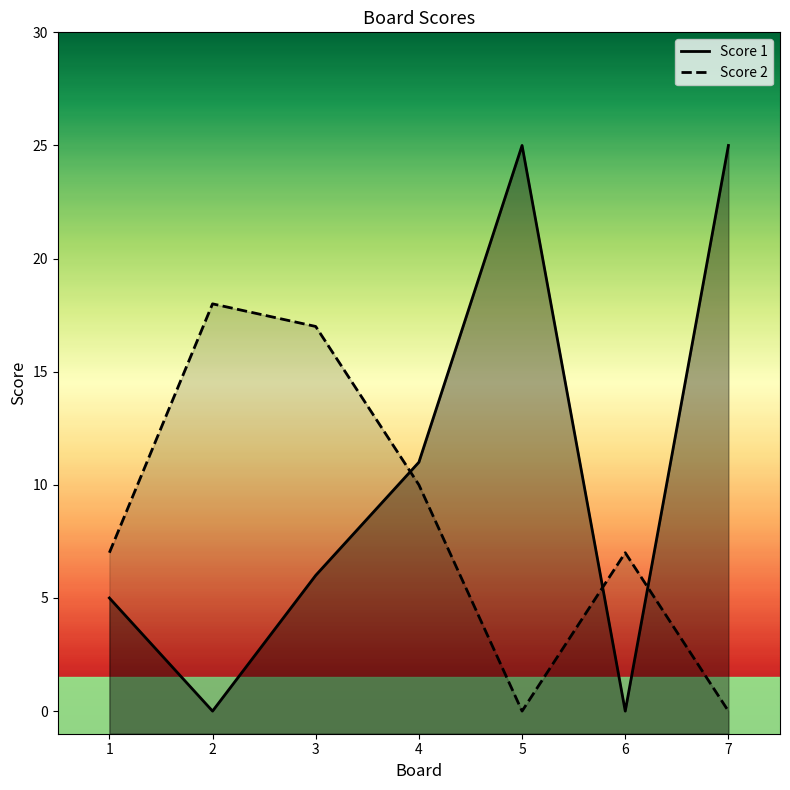

At 1, list the series in order from smallest to largest.

Score 1, Score 2